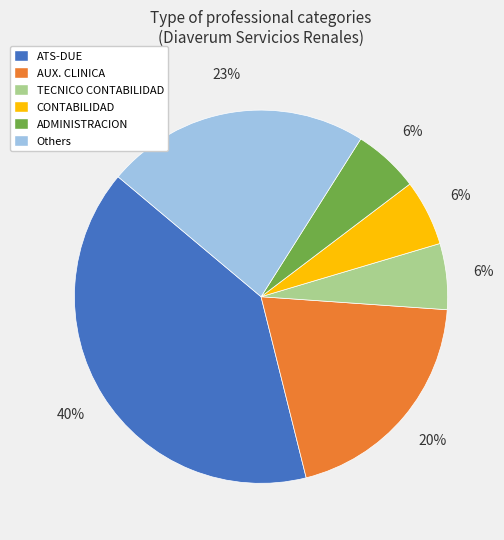

Do Others and TECNICO CONTABILIDAD together represent more than half of the pie?

No